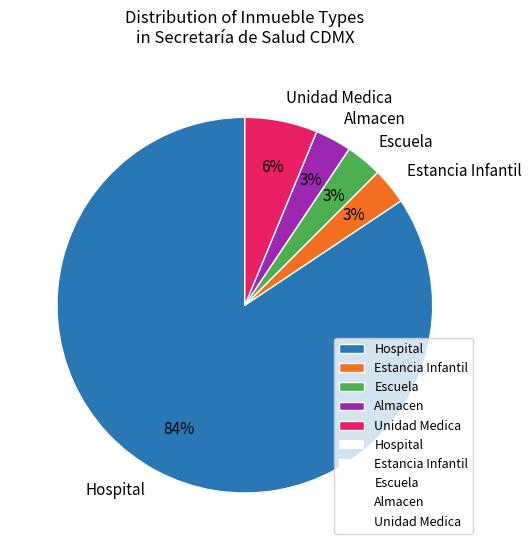

How many slices are in this pie chart?

5